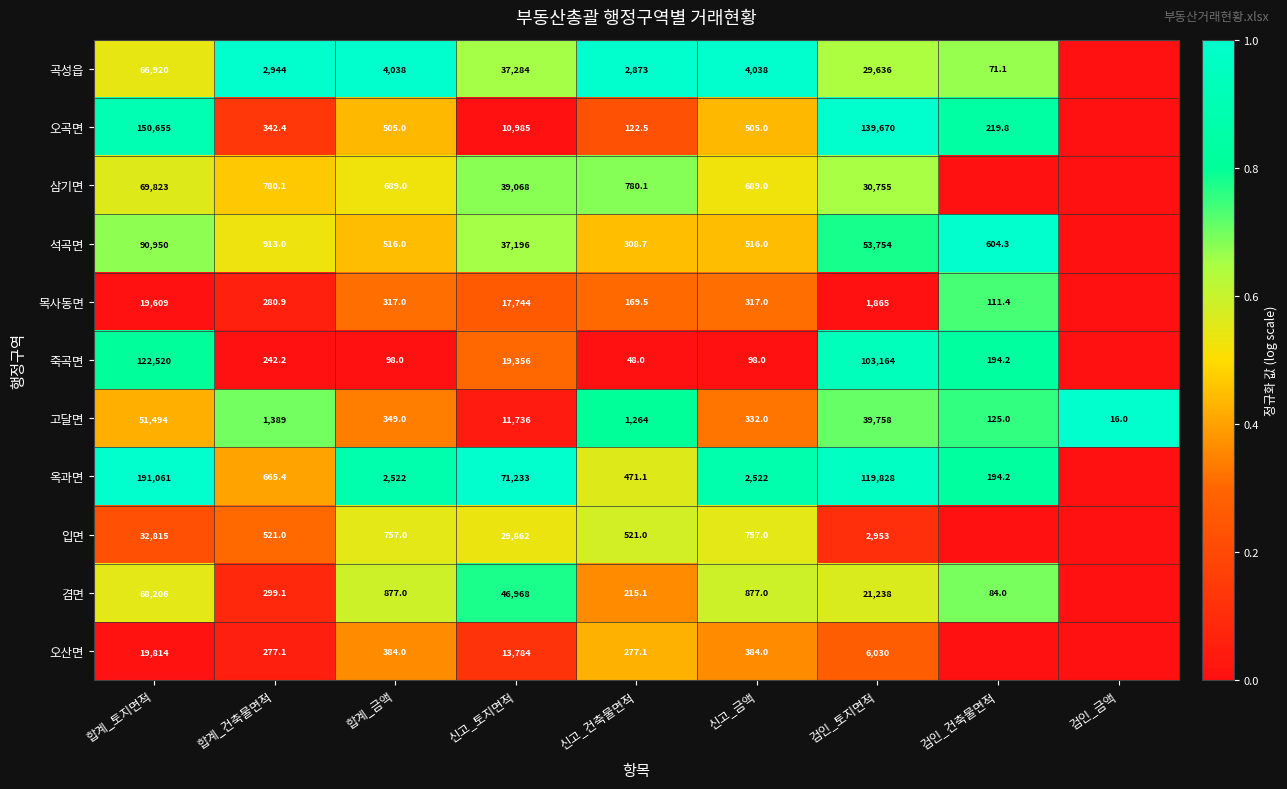

Which has a higher value, 신고_금액 or 합계_금액?

신고_금액